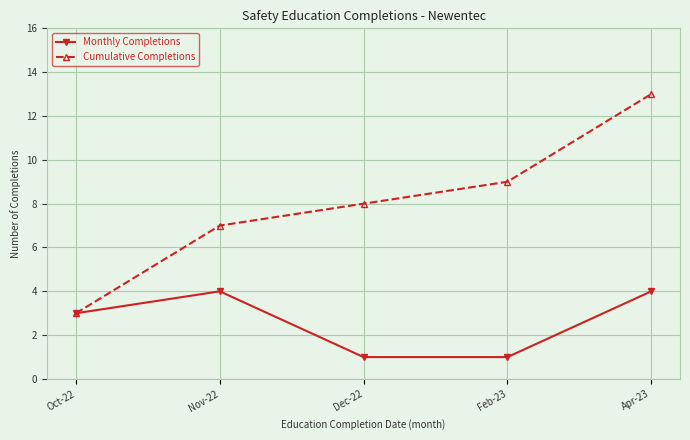

True or false: Cumulative Completions has more than 2 interior local peaks.

False